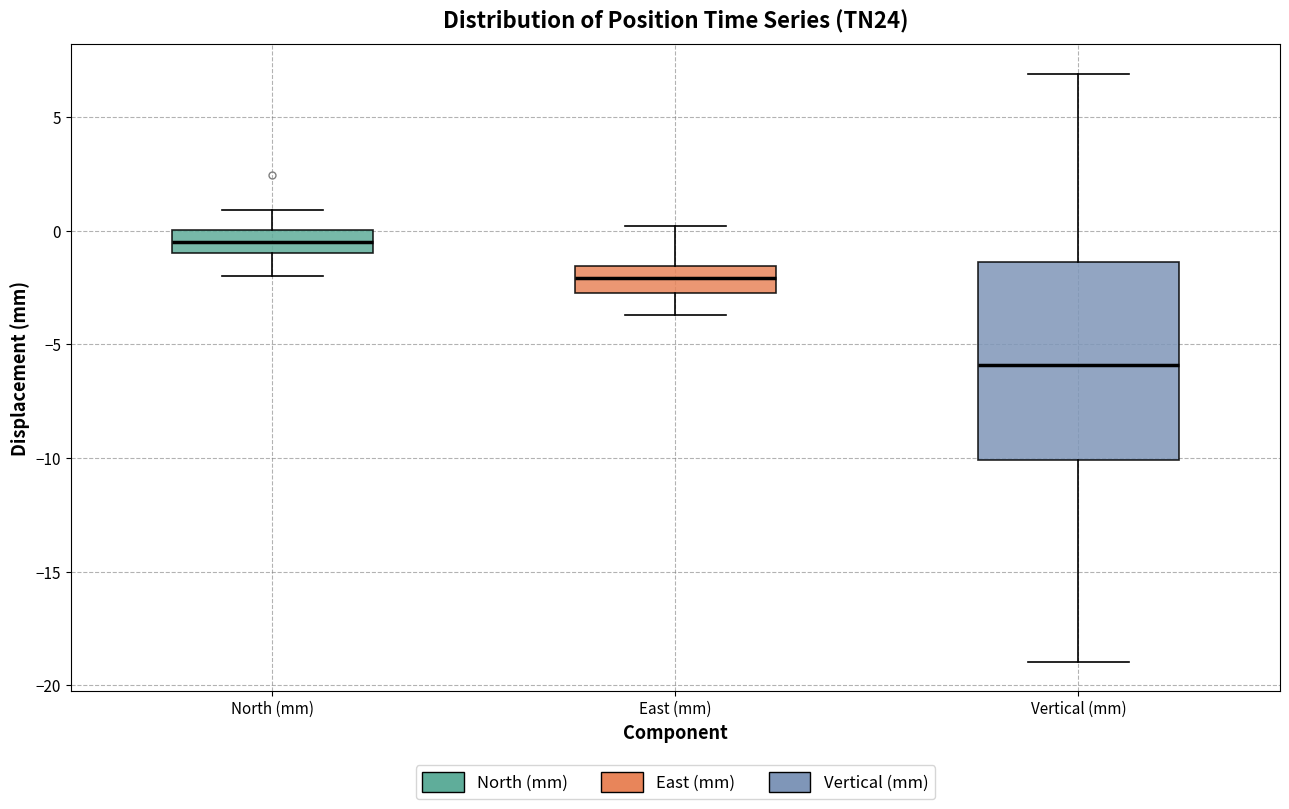

Reading left to right, read every box against the y-axis: the position of its median line, the range the box covers, and the ends of its whiskers. The values are not printed on the chart, so give them approximately, as read against the axis.

North (mm): median -0.5, box -1.0 to 0.0, whiskers -2.0 to 1.0
East (mm): median -2.0, box -2.5 to -1.5, whiskers -3.5 to 0.0
Vertical (mm): median -6.0, box -10.0 to -1.5, whiskers -19.0 to 7.0